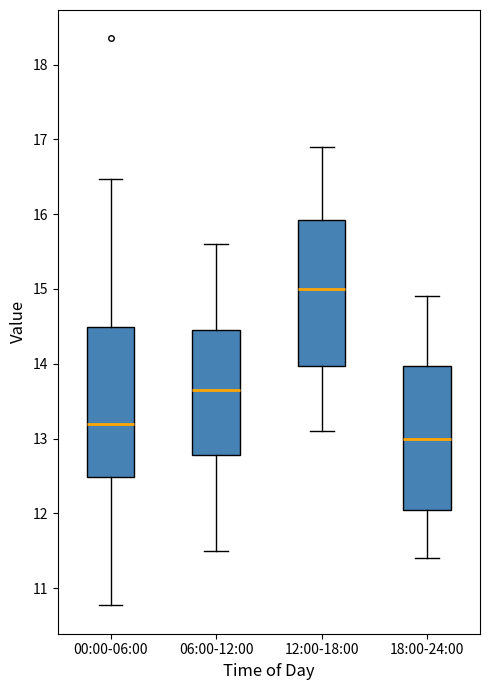

Where is the lower edge of the box for 12:00-18:00 on the y-axis? The values are not printed on the chart, so give them approximately, as read against the axis.

14.0